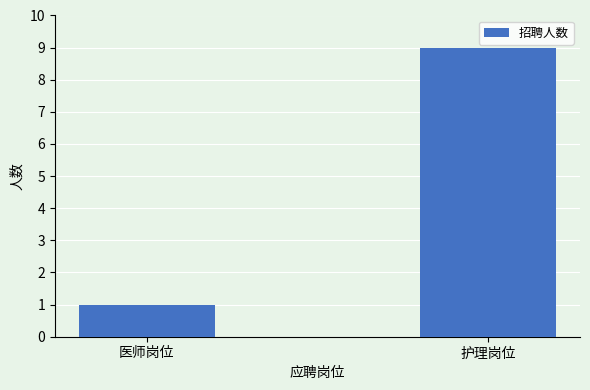

What is the sum of the values at 护理岗位 and 医师岗位?

10